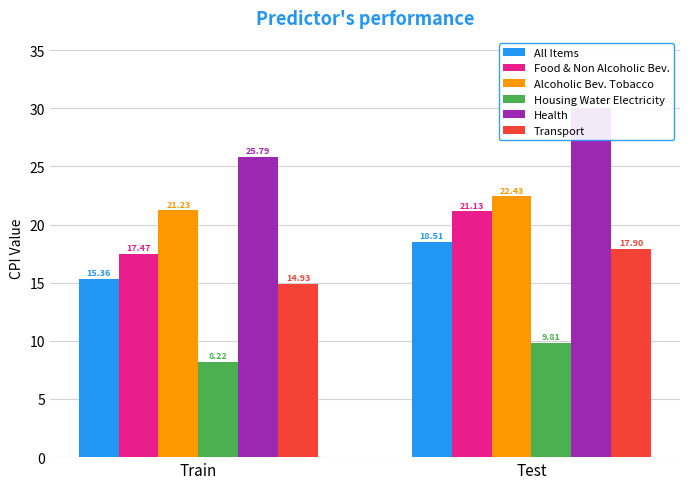

Which series changed the most between Train and Test?

Health